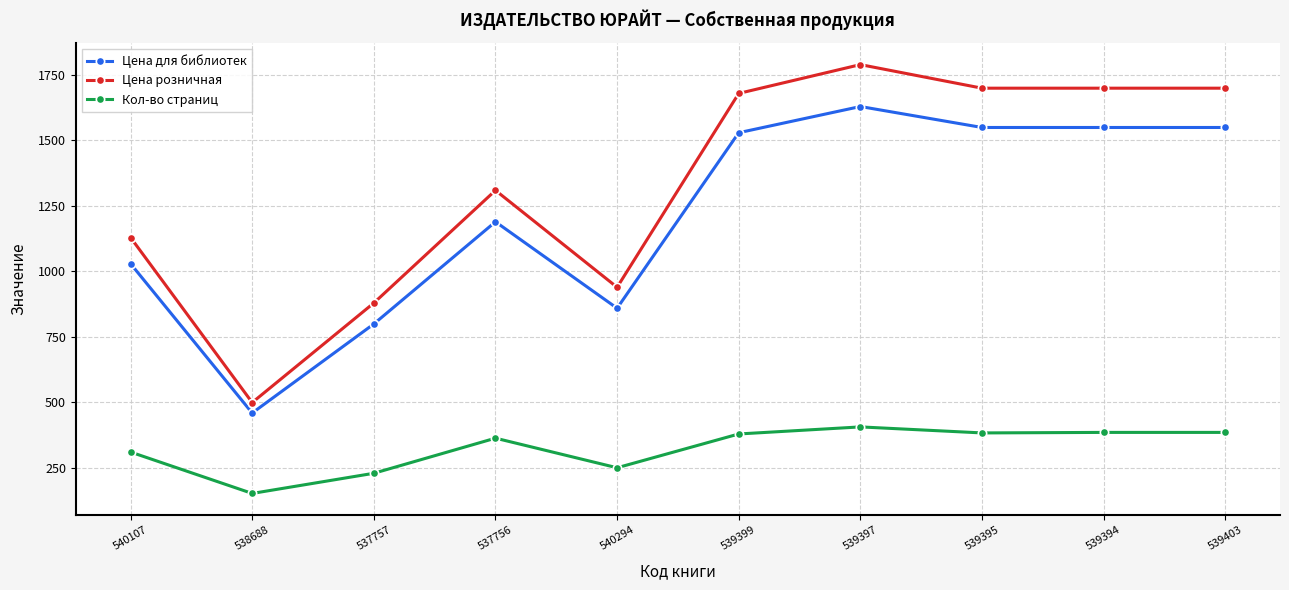

What is the smallest value displayed?

152